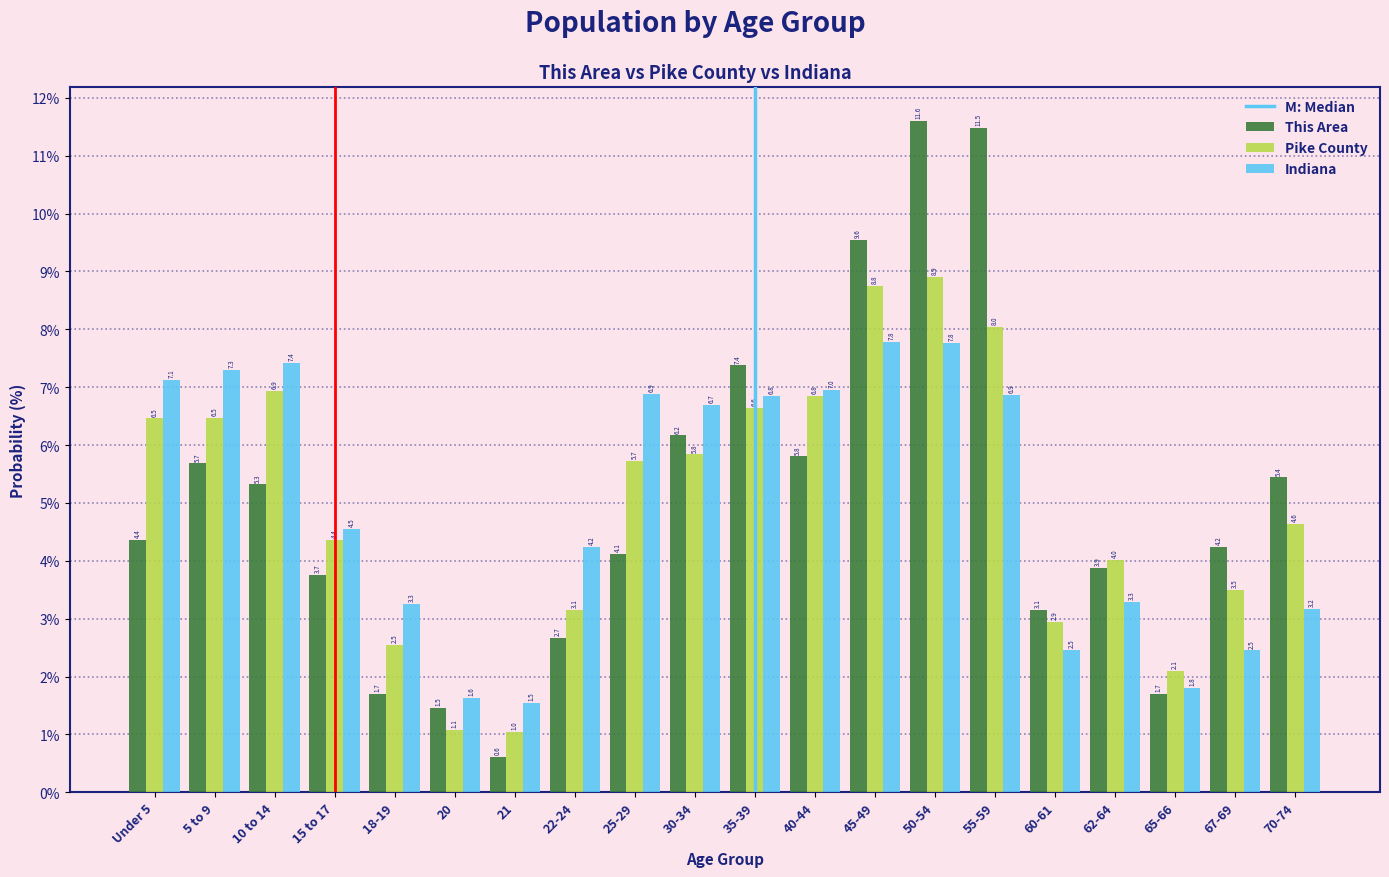

Reading right to left, transcribe all the data shown in this chart.

This Area: 70-74=5.4	67-69=4.2	65-66=1.7	62-64=3.9	60-61=3.1	55-59=11.5	50-54=11.6	45-49=9.6	40-44=5.8	35-39=7.4	30-34=6.2	25-29=4.1	22-24=2.7	21=0.6	20=1.5	18-19=1.7	15 to 17=3.7	10 to 14=5.3	5 to 9=5.7	Under 5=4.4
Pike County: 70-74=4.6	67-69=3.5	65-66=2.1	62-64=4.0	60-61=2.9	55-59=8.0	50-54=8.9	45-49=8.8	40-44=6.8	35-39=6.6	30-34=5.8	25-29=5.7	22-24=3.1	21=1.0	20=1.1	18-19=2.5	15 to 17=4.4	10 to 14=6.9	5 to 9=6.5	Under 5=6.5
Indiana: 70-74=3.2	67-69=2.5	65-66=1.8	62-64=3.3	60-61=2.5	55-59=6.9	50-54=7.8	45-49=7.8	40-44=7.0	35-39=6.8	30-34=6.7	25-29=6.9	22-24=4.2	21=1.5	20=1.6	18-19=3.3	15 to 17=4.5	10 to 14=7.4	5 to 9=7.3	Under 5=7.1